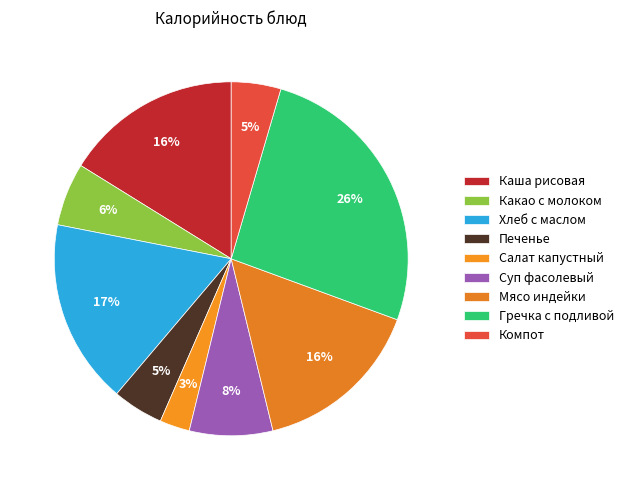

To the nearest percent, what percentage of the pie is Салат капустный?

3%